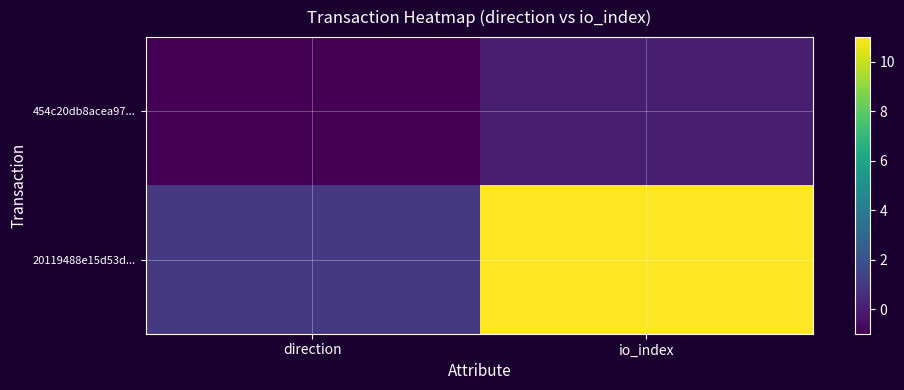

List the series in order of their peak value, highest first.

20119488e15d53d..., 454c20db8acea97...